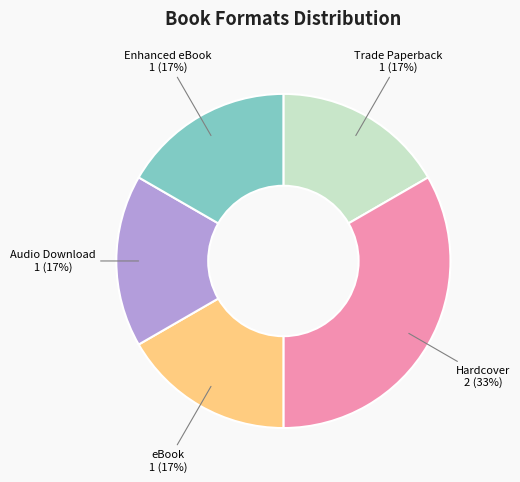

What percentage is the eBook slice, to the nearest percent?

17%